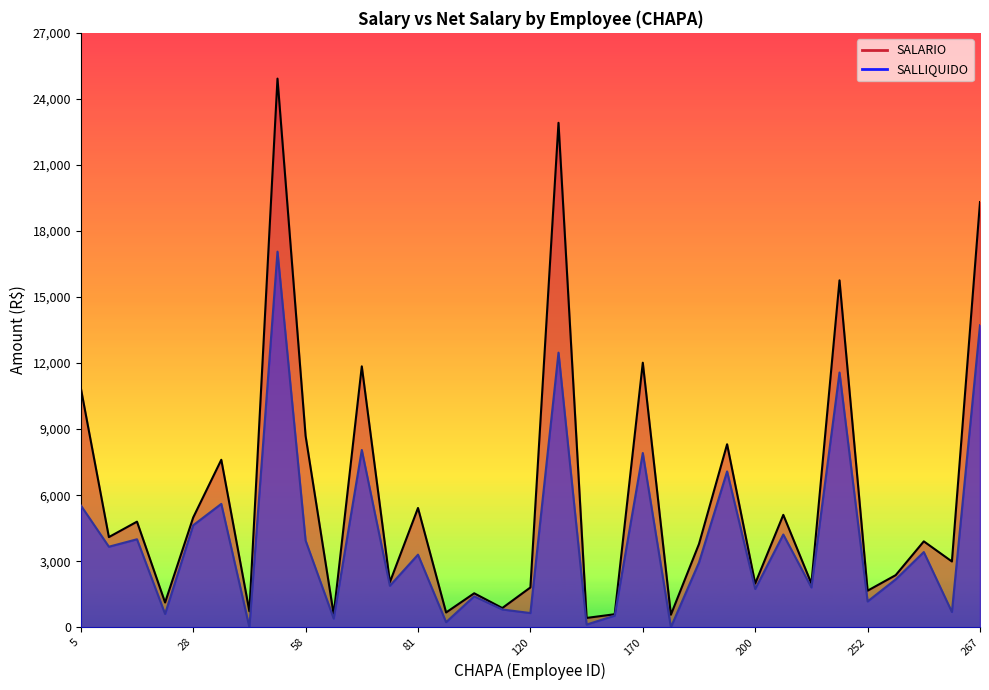

What is the value of the SALARIO point at the 17th from the left?

1808.3